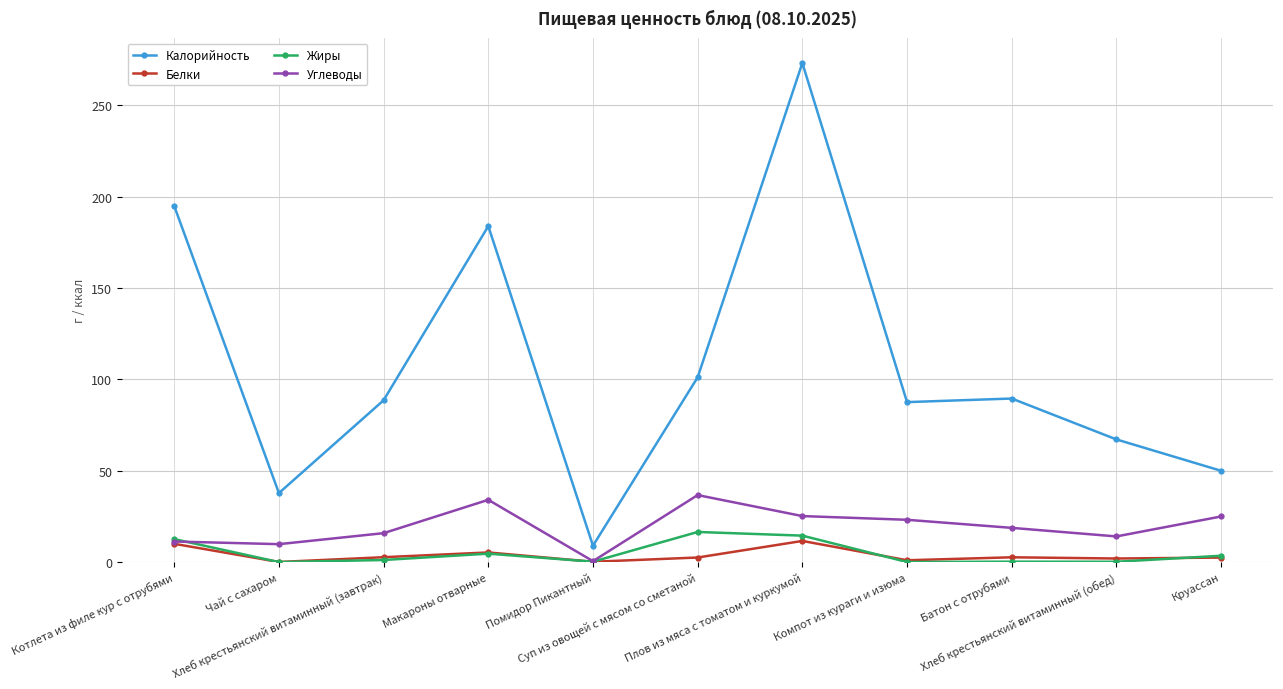

True or false: Калорийность and Жиры cross at least once.

False